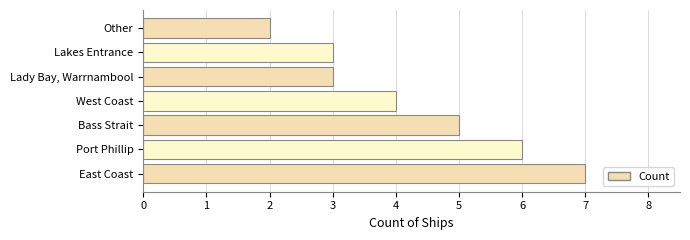

Approximately how many times larger is the value at East Coast compared to Lakes Entrance?

2.3